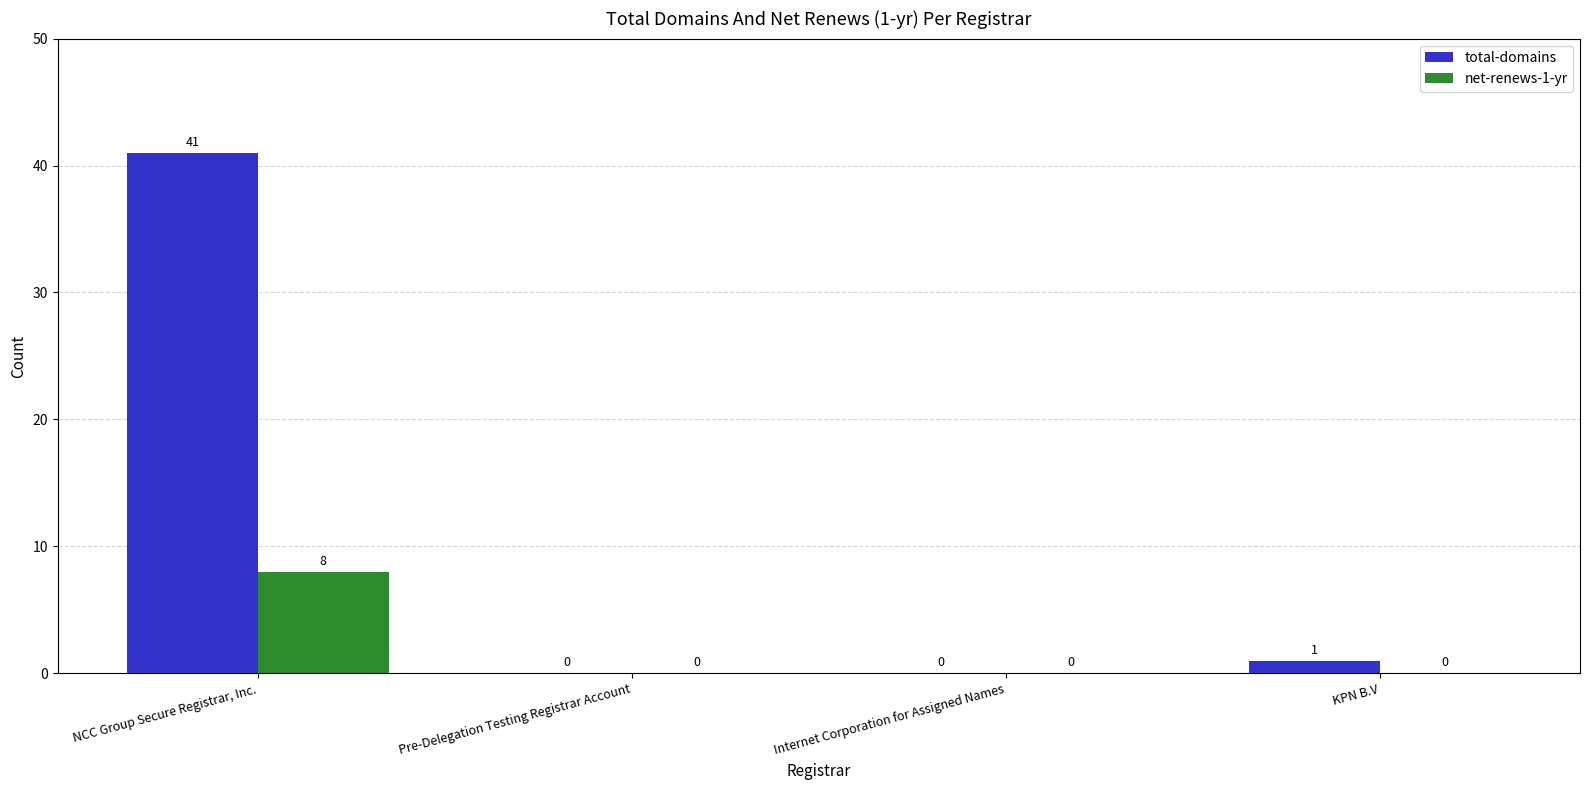

What is the sum of all total-domains values?

42